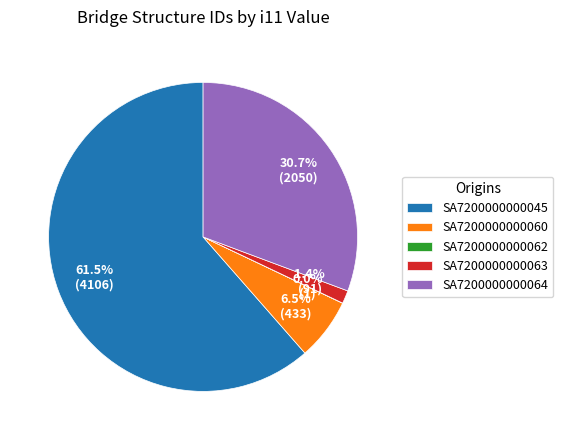

What is the largest slice in the pie chart?

SA7200000000045